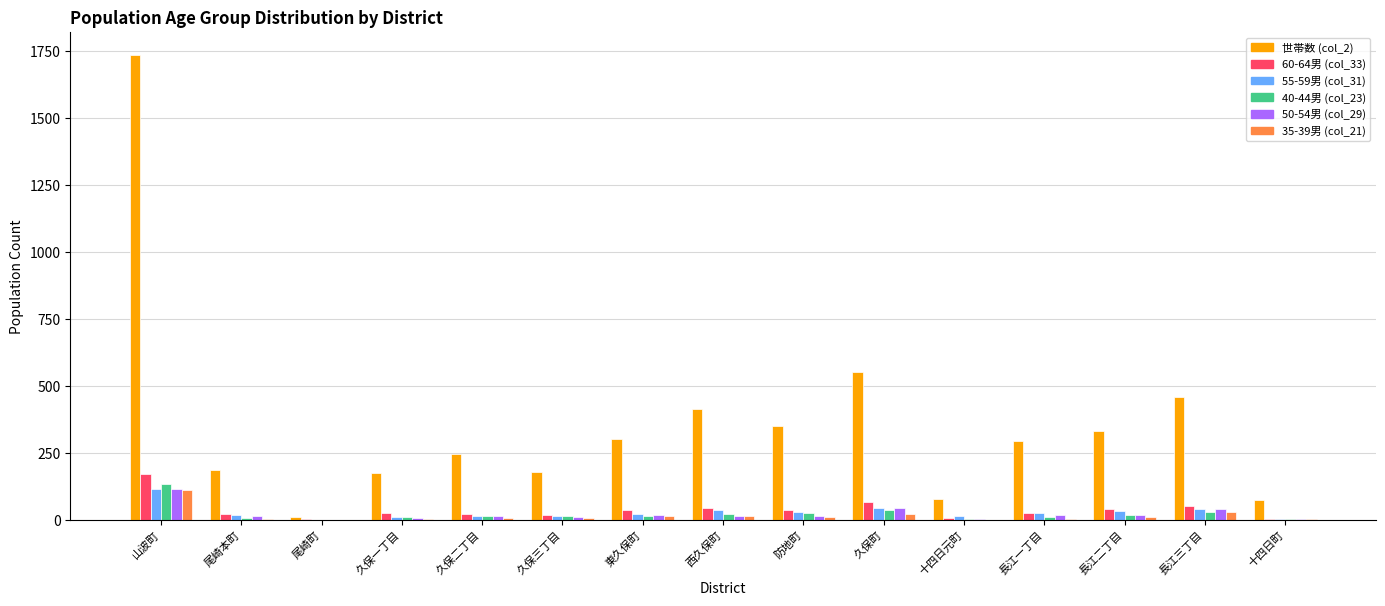

What is the spread (max minus min) of values at 尾崎町?

11